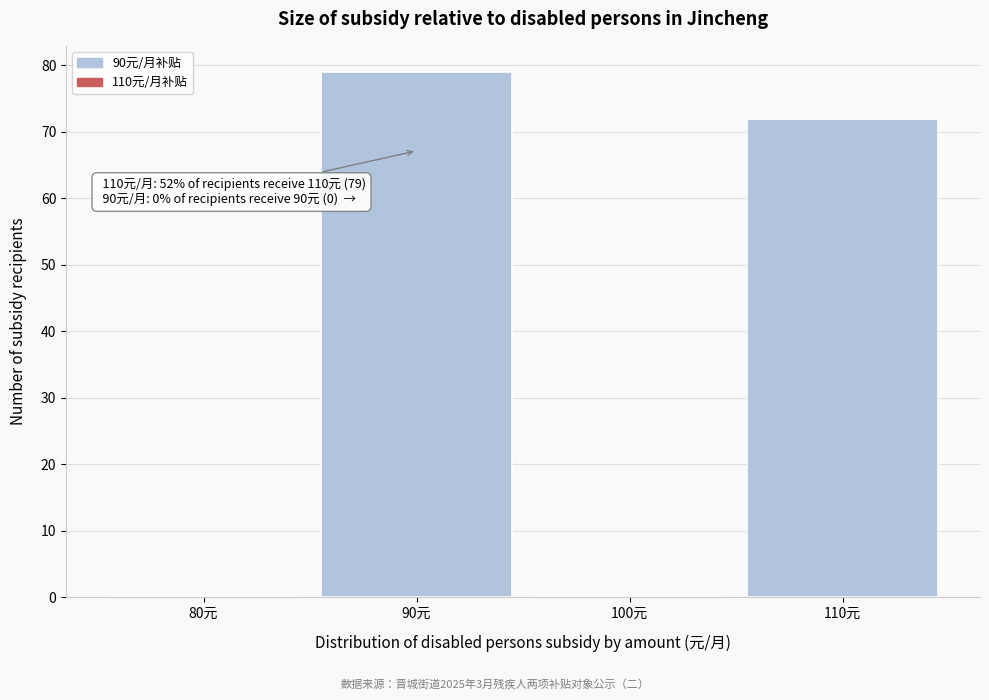

Reading left to right, extract all data points from this chart.

80元=0	90元=79	100元=0	110元=72